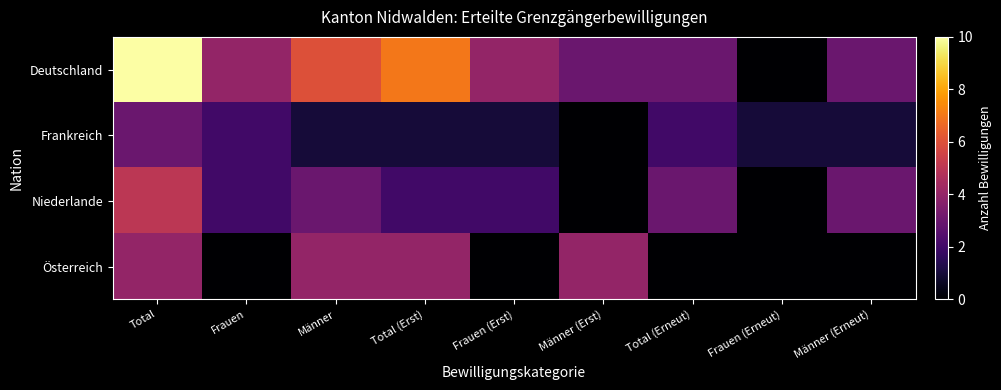

What is the spread (max minus min) of values at Frauen (Erst)?

4